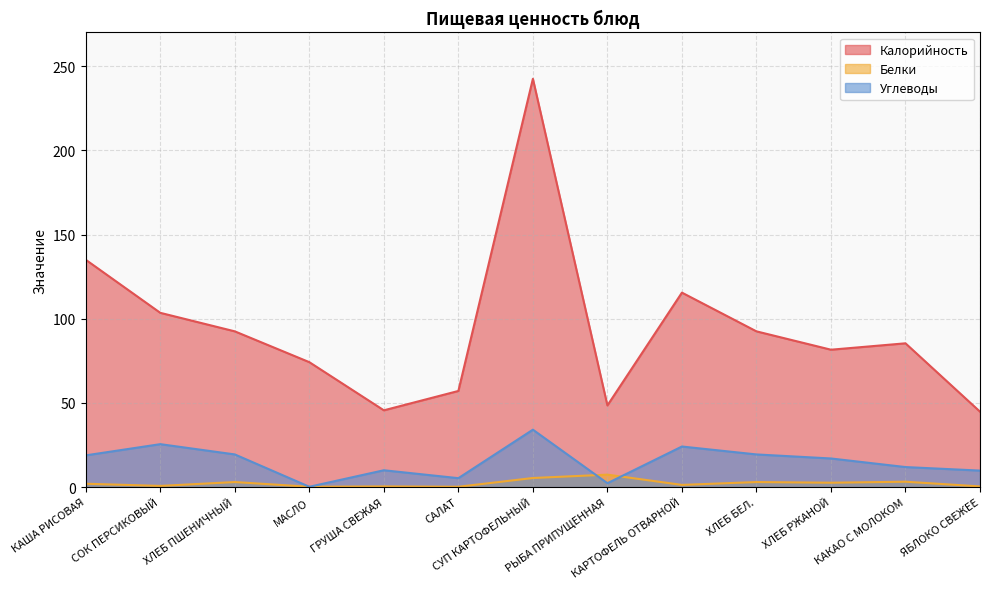

What is the value of the Углеводы point at the 4th from the left?

0.2